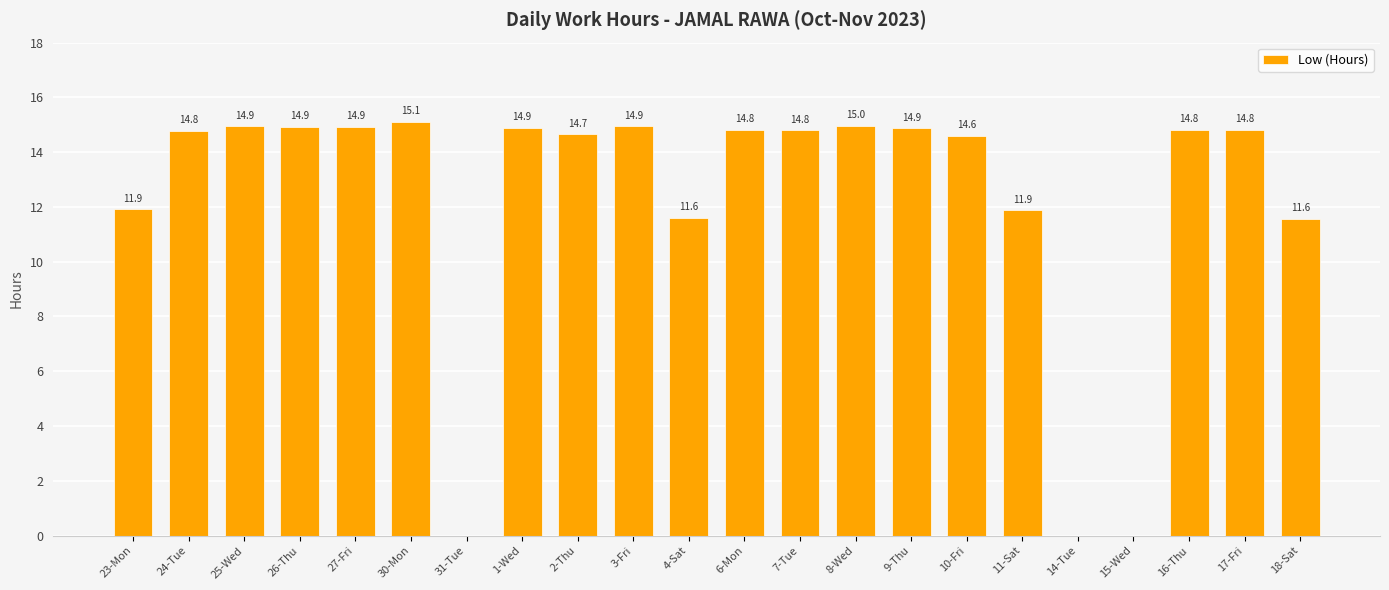

What is the change in value from 24-Tue to 9-Thu?

+0.1